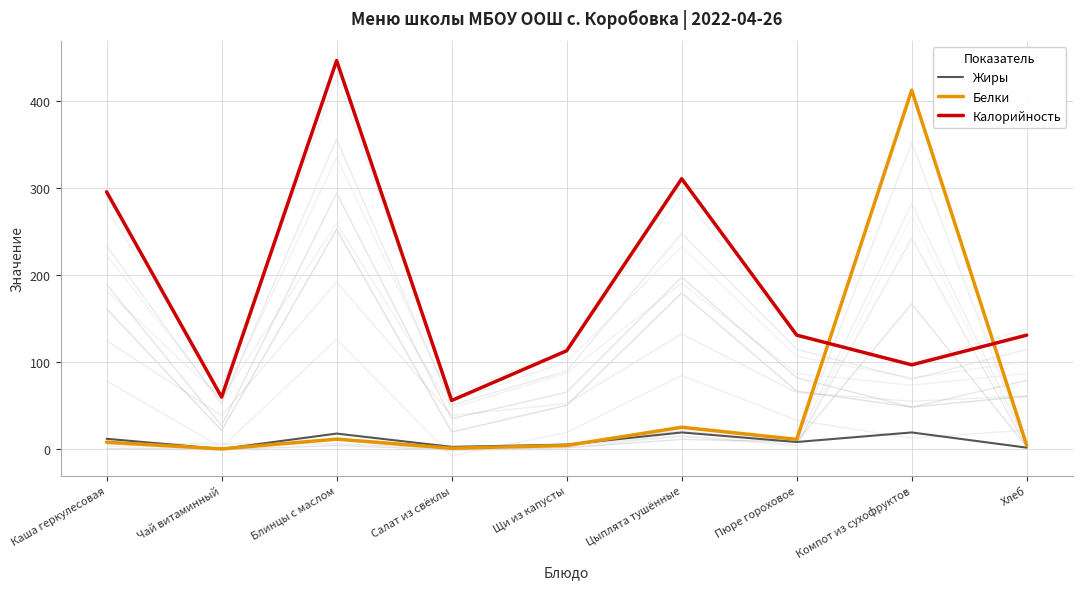

Between which two adjacent categories do Калорийность and Белки first intersect?

Пюре гороховое and Компот из сухофруктов